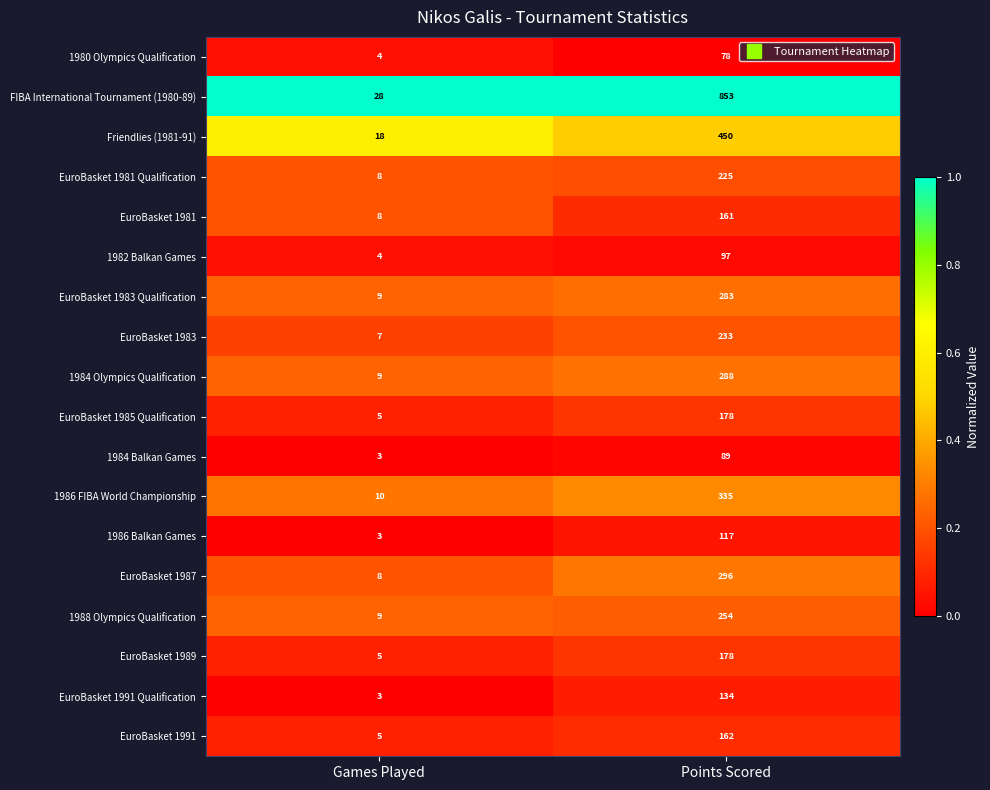

True or false: 1984 Balkan Games has a value of 122 at Points Scored.

False